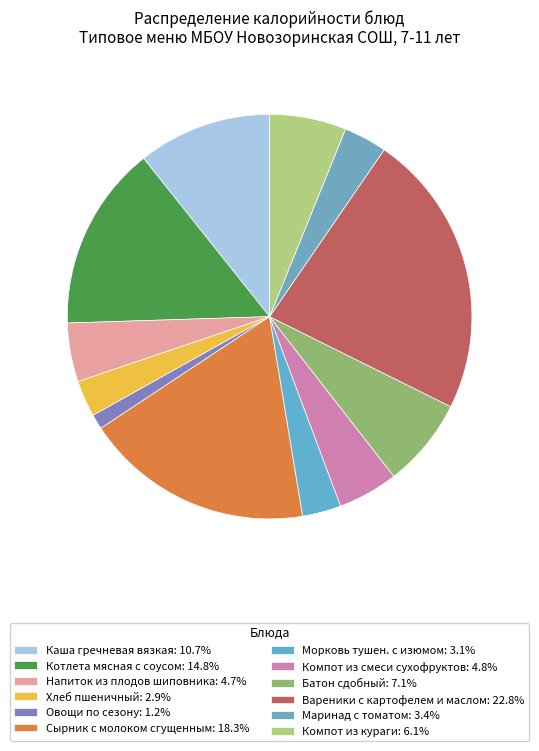

How many segments does this pie chart have?

12